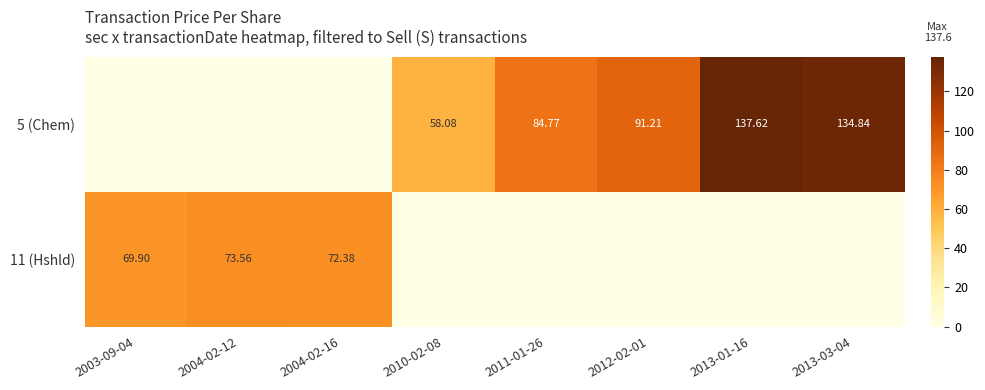

Which has a higher value, 2011-01-26 or 2004-02-16?

2011-01-26